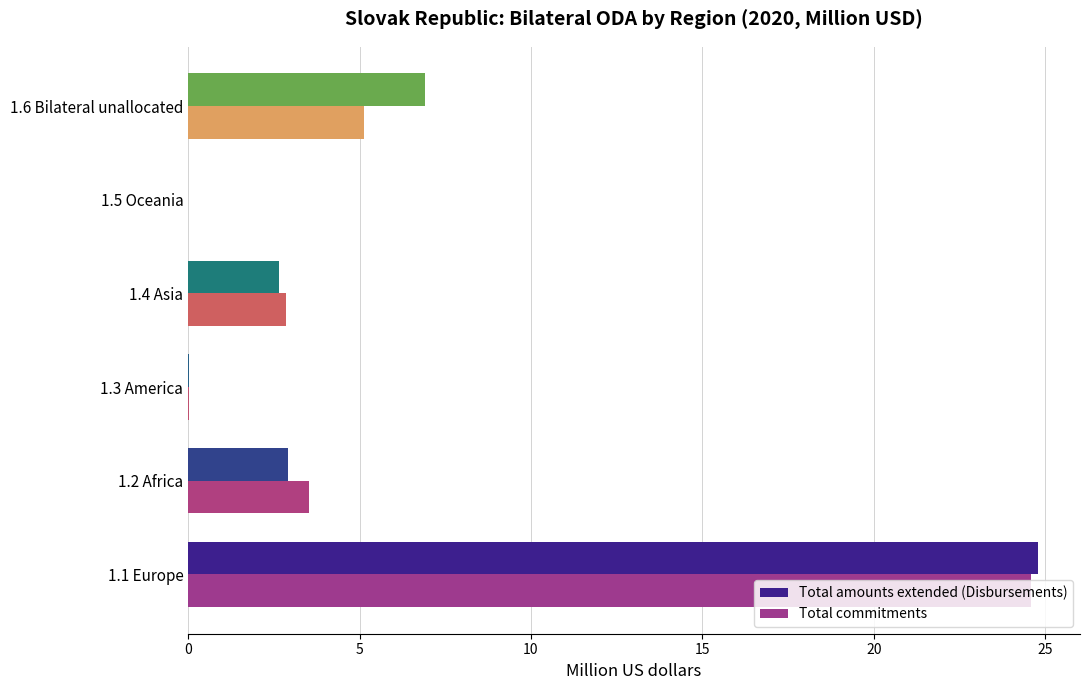

Is it true that Total amounts extended (Disbursements) equals 0.0 at 1.5 Oceania?

True